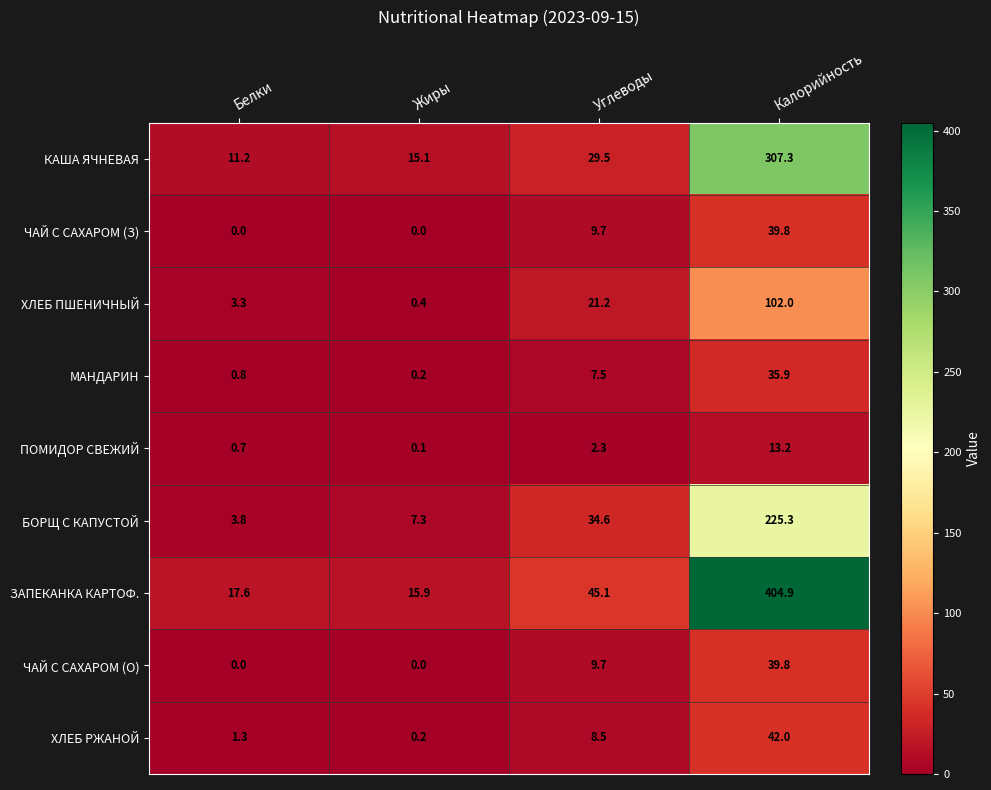

At which category does the chart reach its peak across all series?

Калорийность